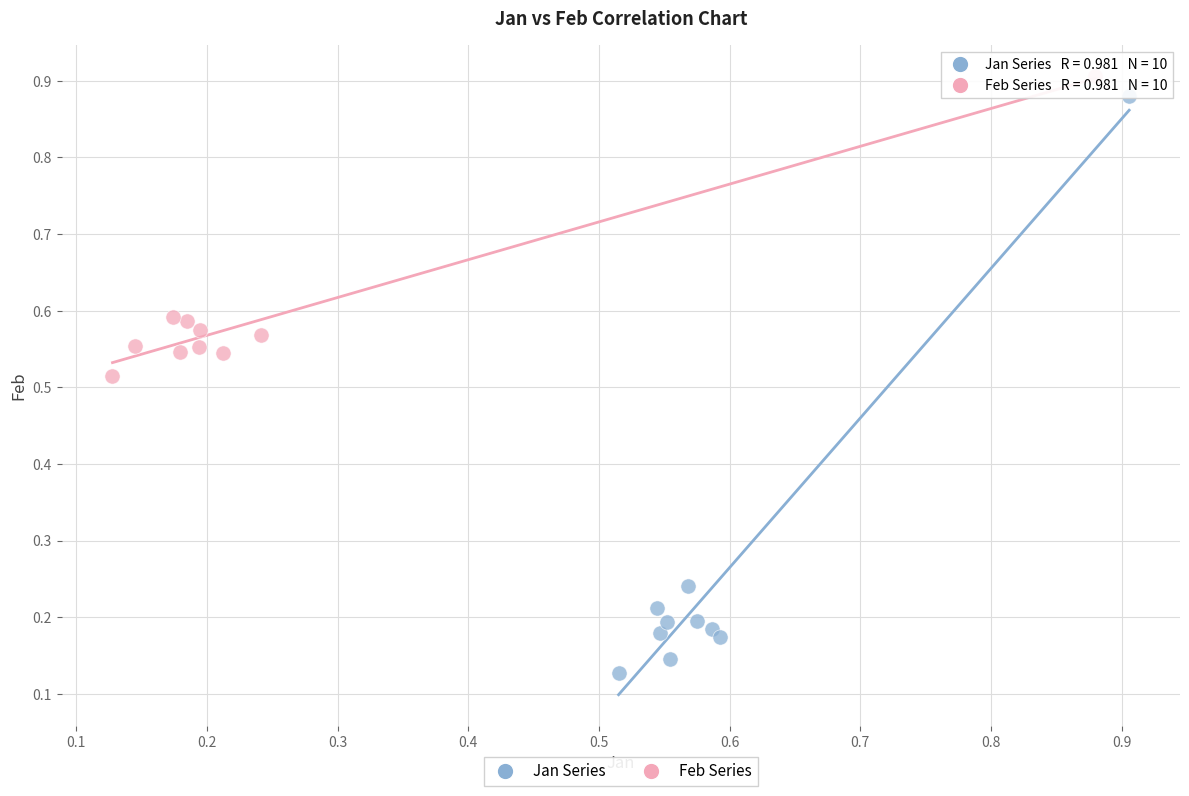

Which series reaches the maximum Y coordinate?

Feb Series